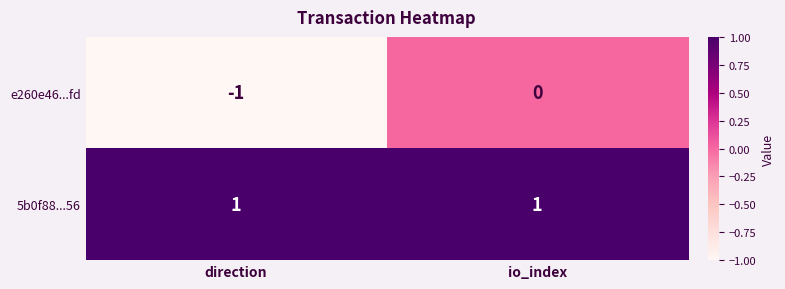

At which category does the chart reach its minimum across all series?

direction